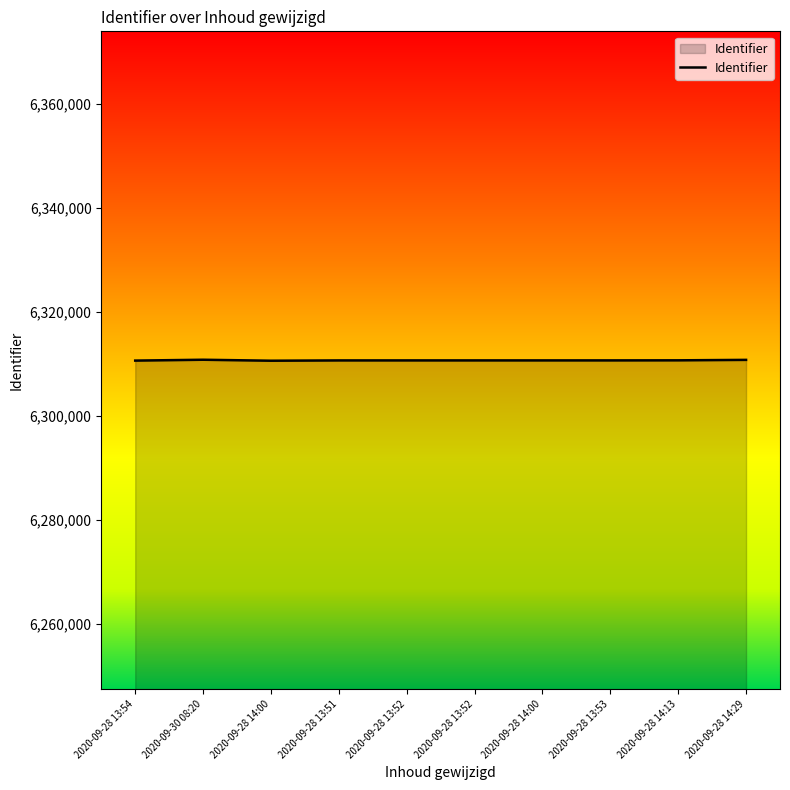

How many lines are shown in the chart?

1